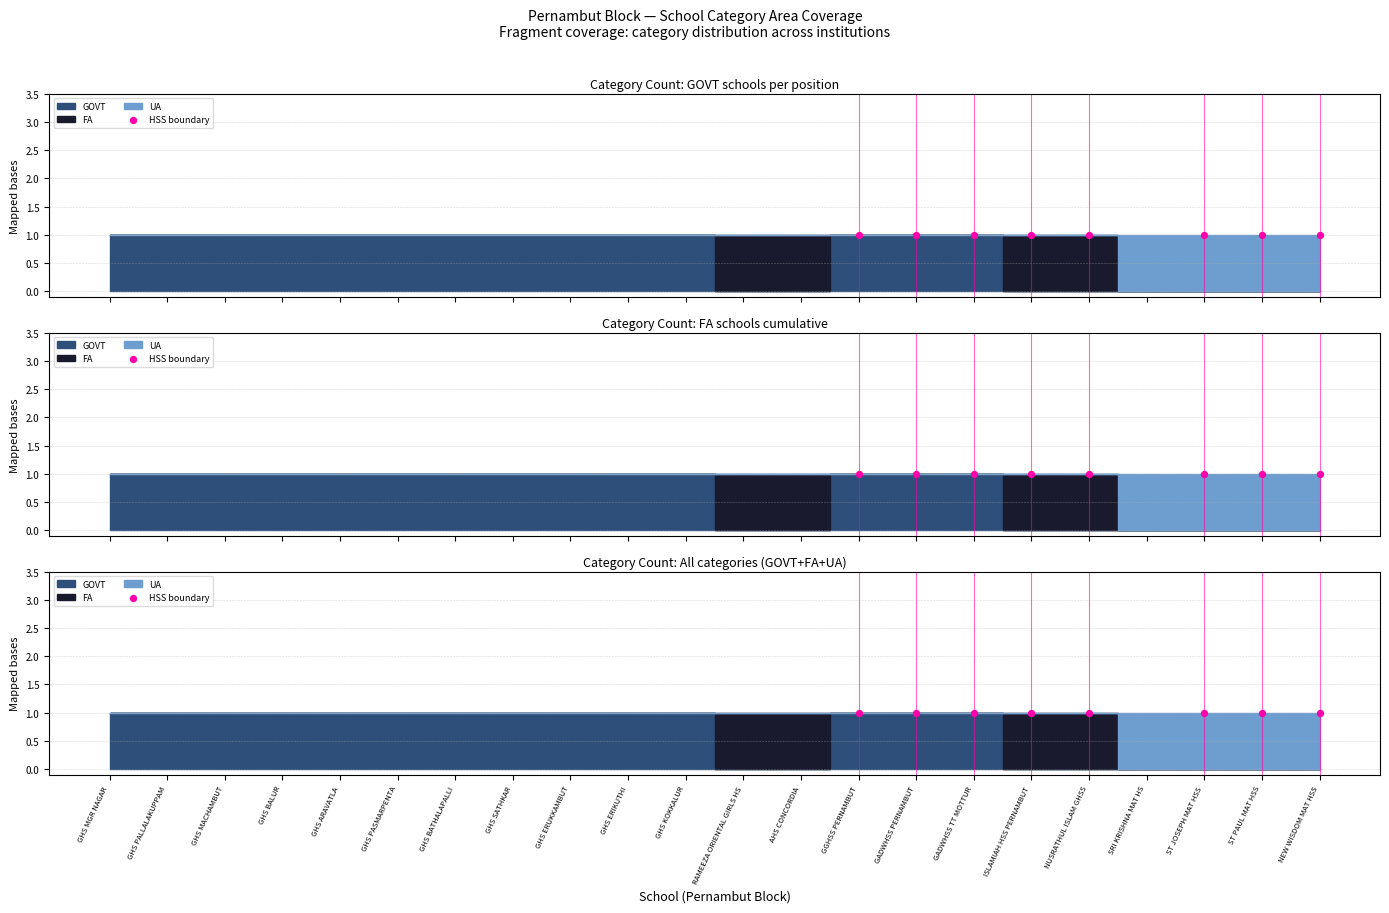

What are all the series names shown in the legend?

GOVT, FA, UA